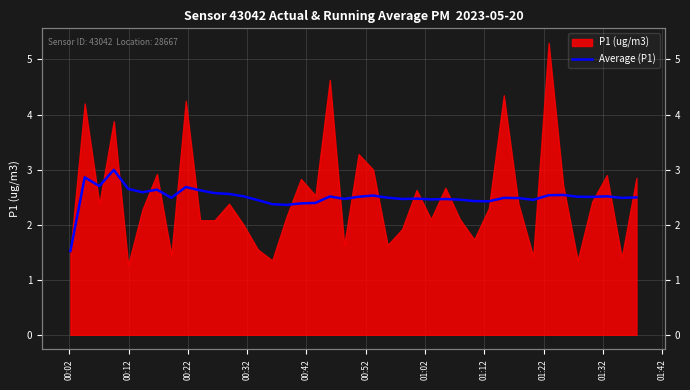

The value at 01:32 is 1.0. True or false?

False